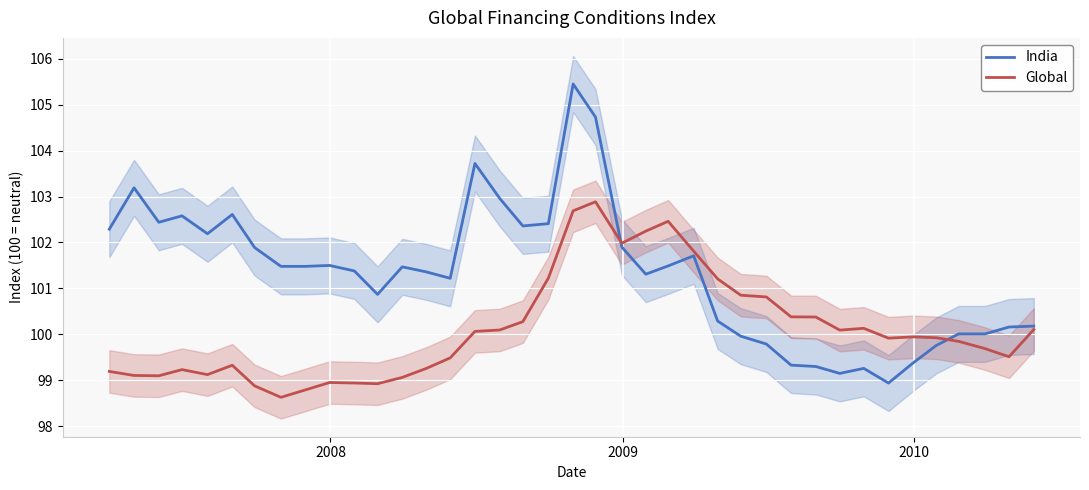

What is the greatest value displayed?

105.5